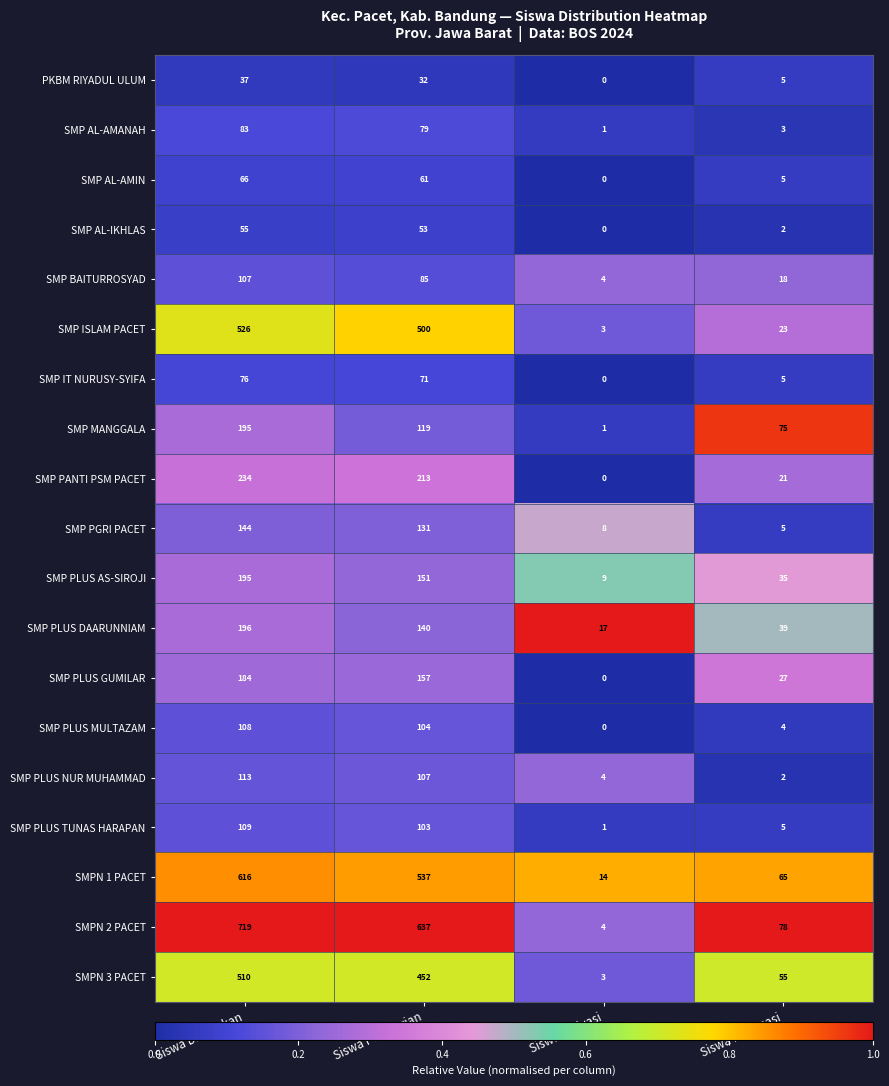

What is the total value across all series at Siswa Pemberian?

3732